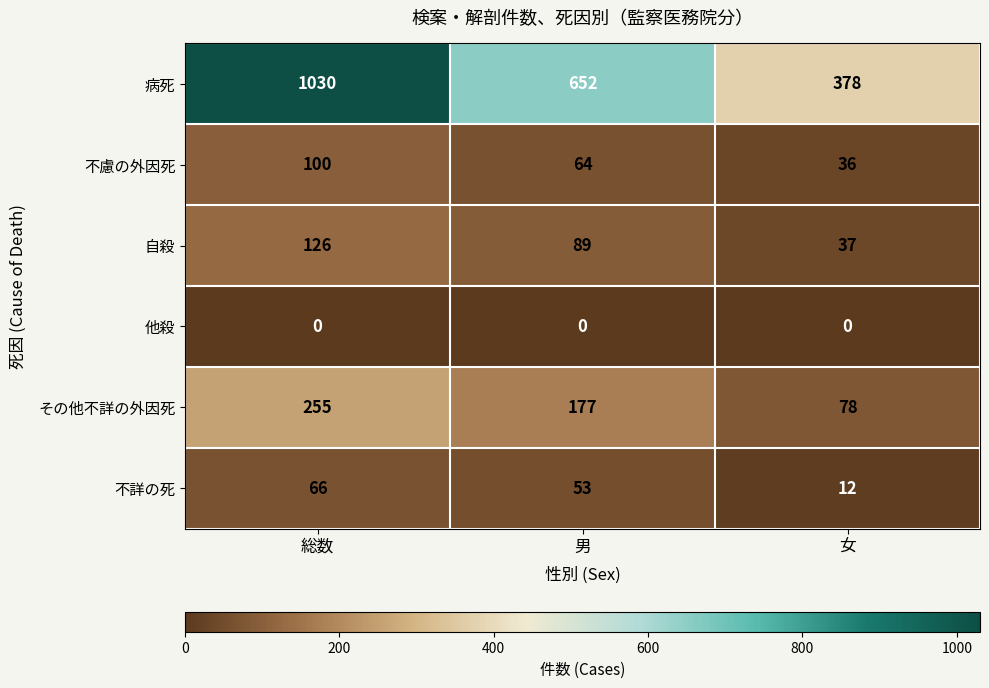

At 総数, list the series in order from smallest to largest.

他殺, 不詳の死, 不慮の外因死, 自殺, その他不詳の外因死, 病死